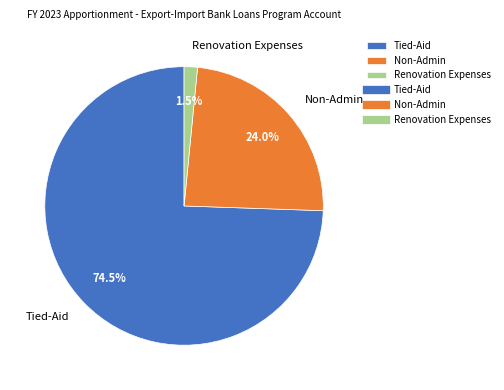

Which category has the smallest portion of the pie?

Renovation Expenses